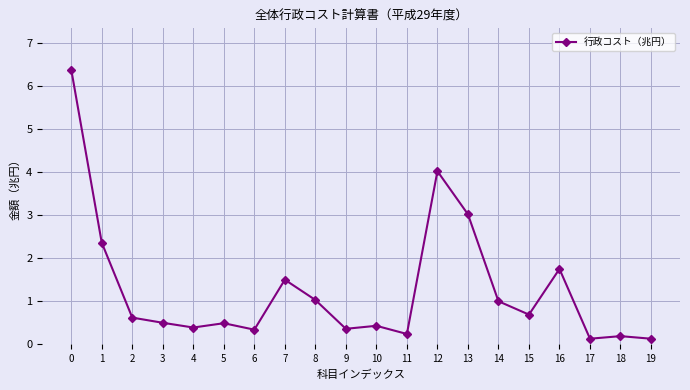

What is the maximum value shown in the chart?

6.4